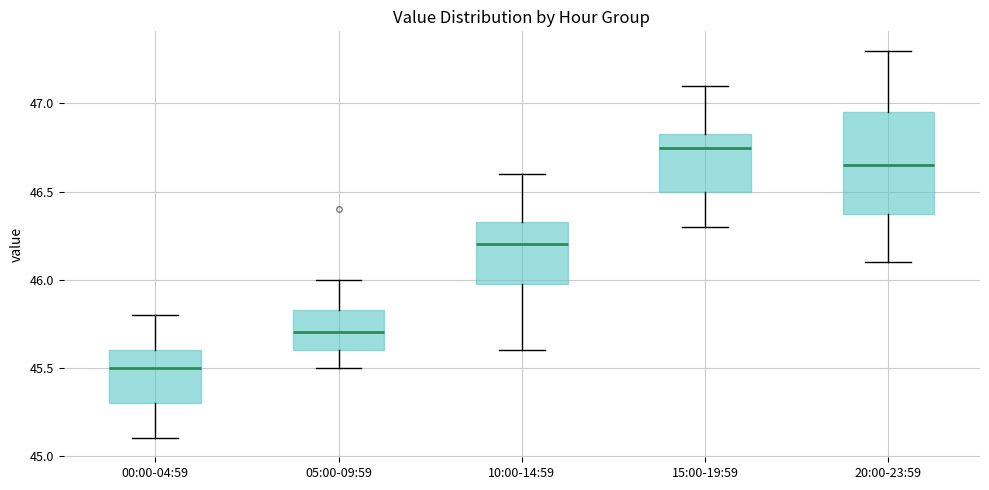

Which box's median line is the lowest?

00:00-04:59